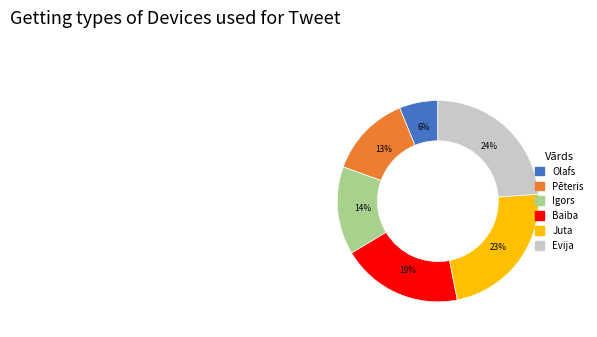

The Evija slice represents 36% of the pie. True or false?

False